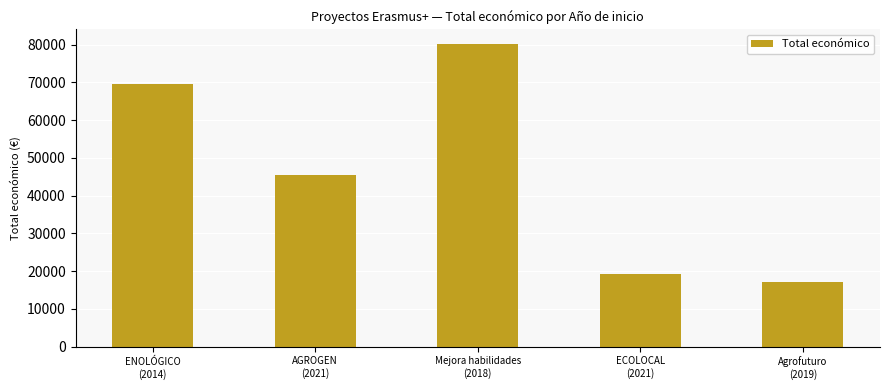

How many bars are there in total?

5